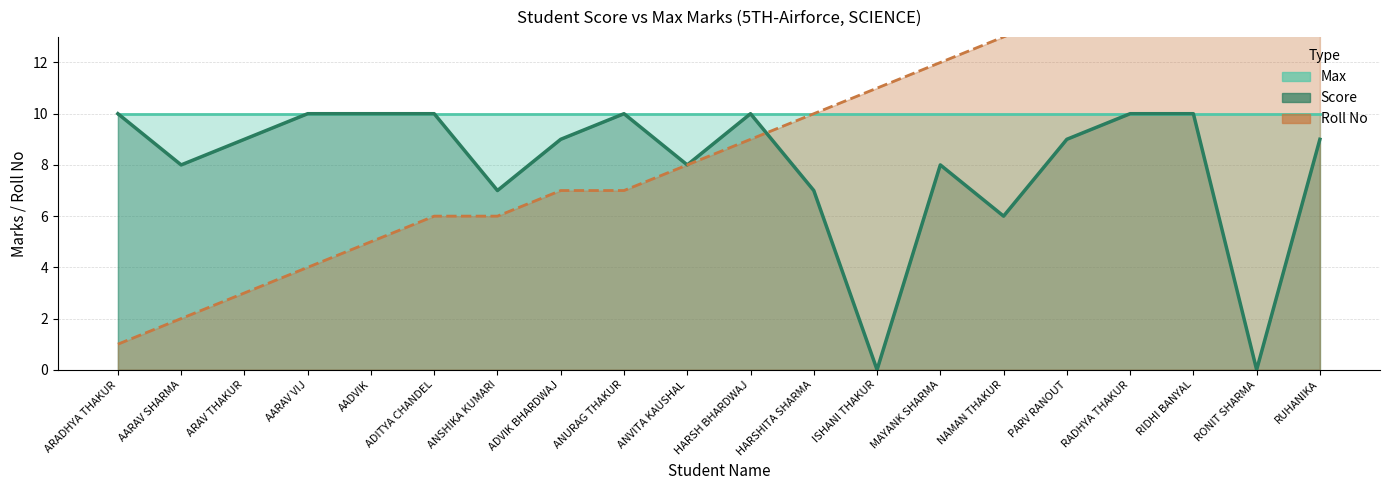

What is the average value of the Max series?

10